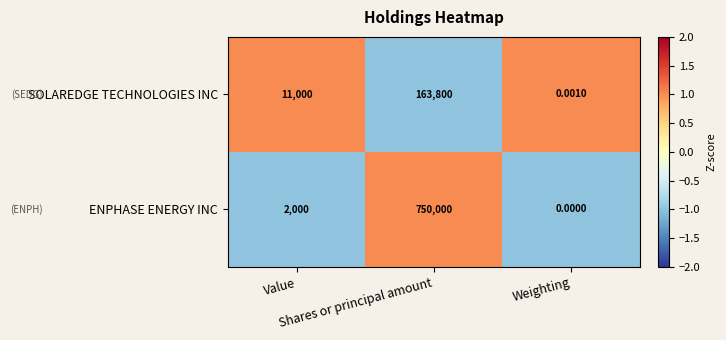

Which series has the largest total across all categories?

ENPHASE ENERGY INC